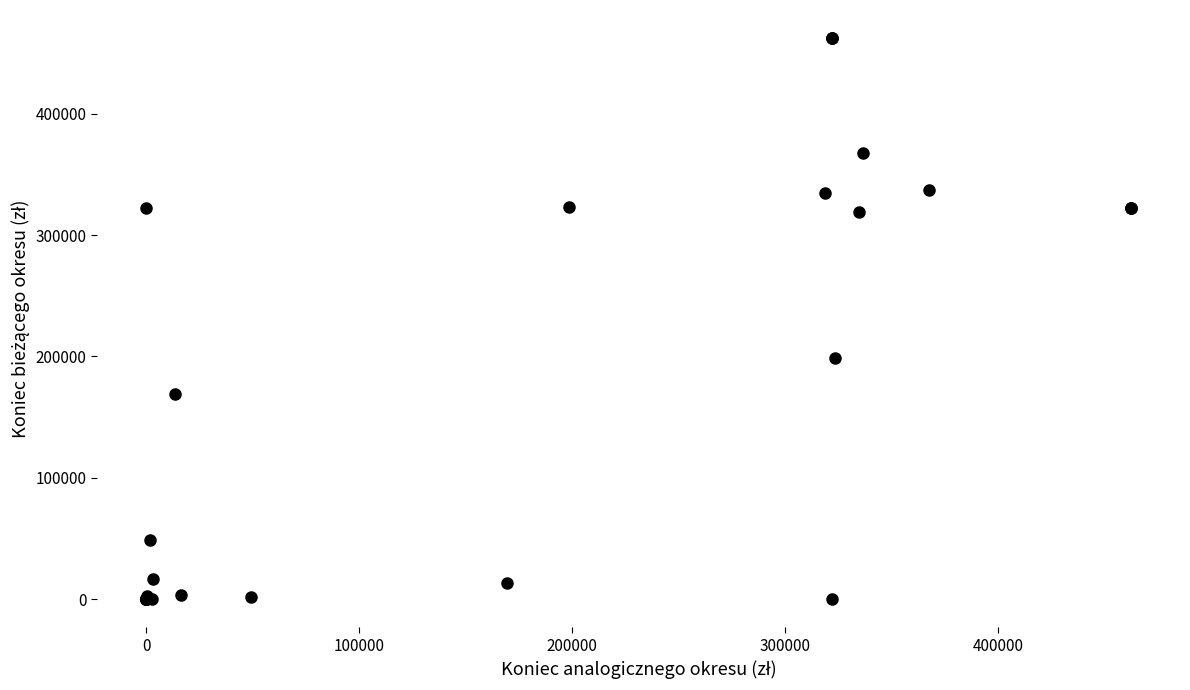

What Y value in the scatter plot is closest to 231174?

198462.6